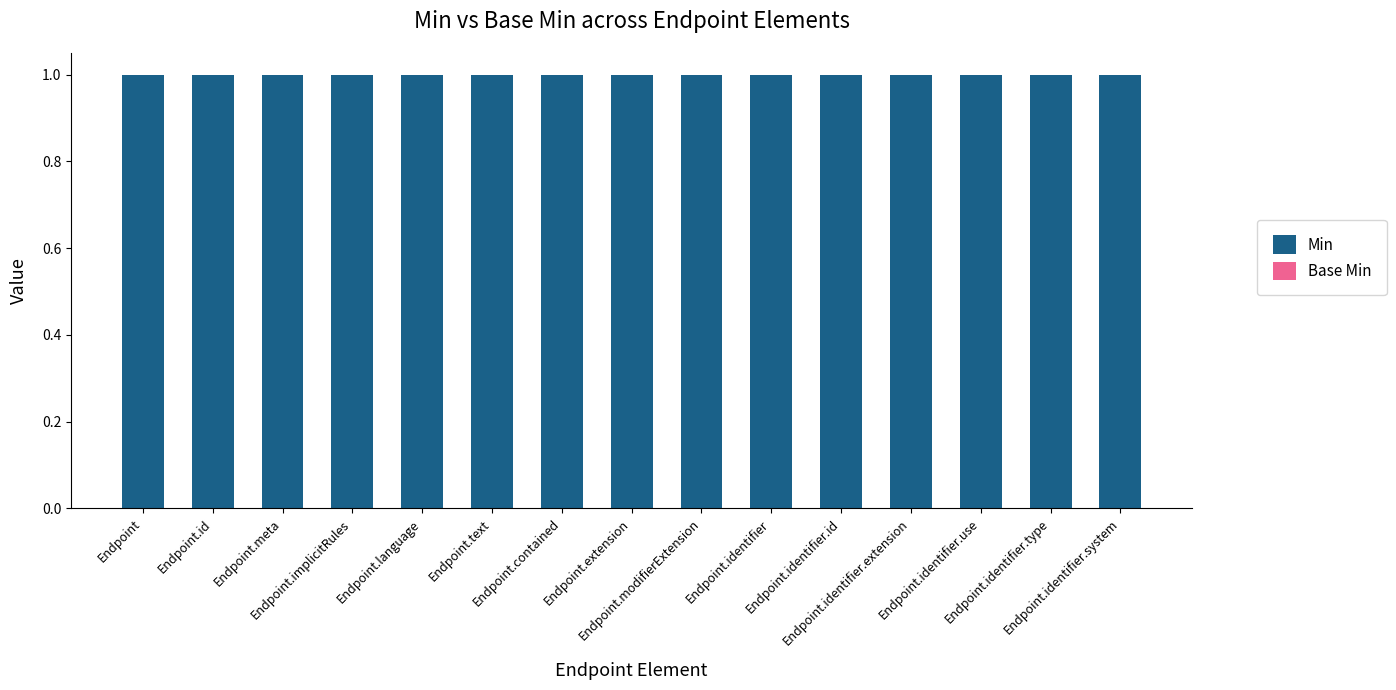

What is the average value of the Min series?

1